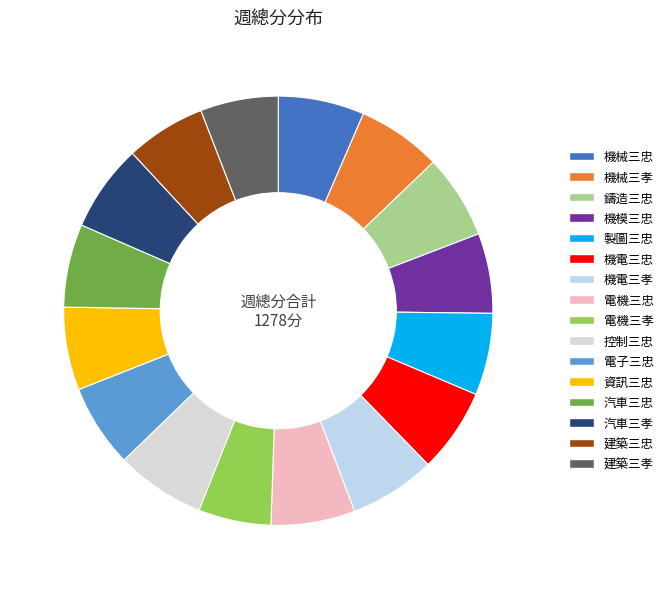

To the nearest percent, what percentage of the pie is 控制三忠?

7%